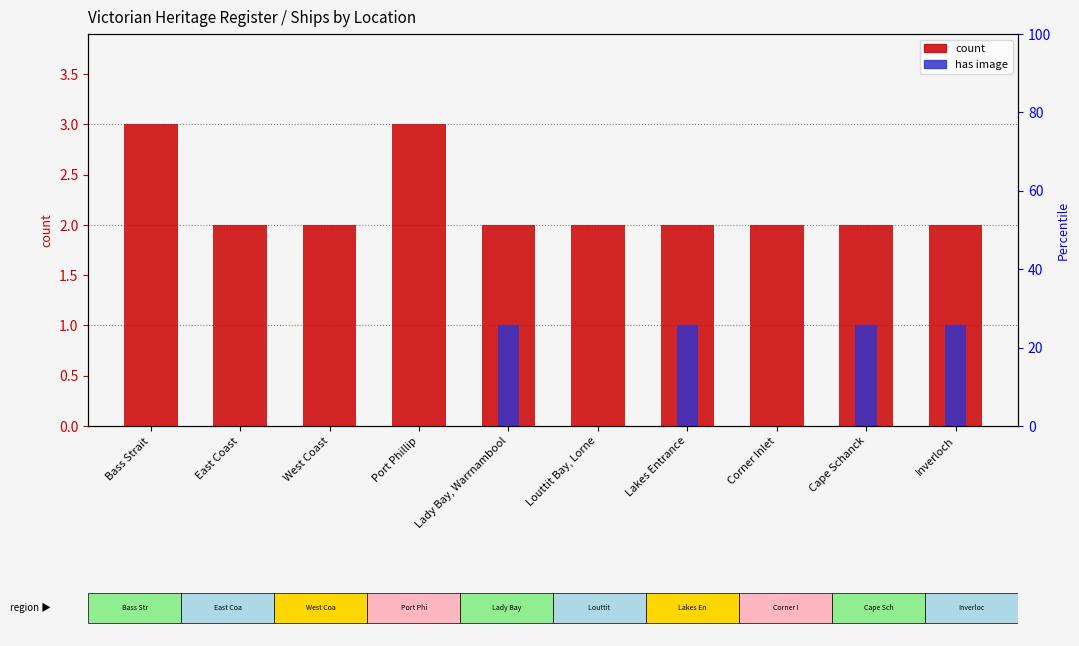

What is the total value across all series at Bass Strait?

3